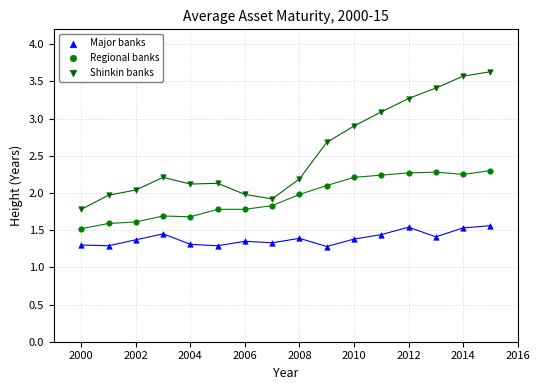

What is the X range (max minus min) for the scatter plot?

15.0